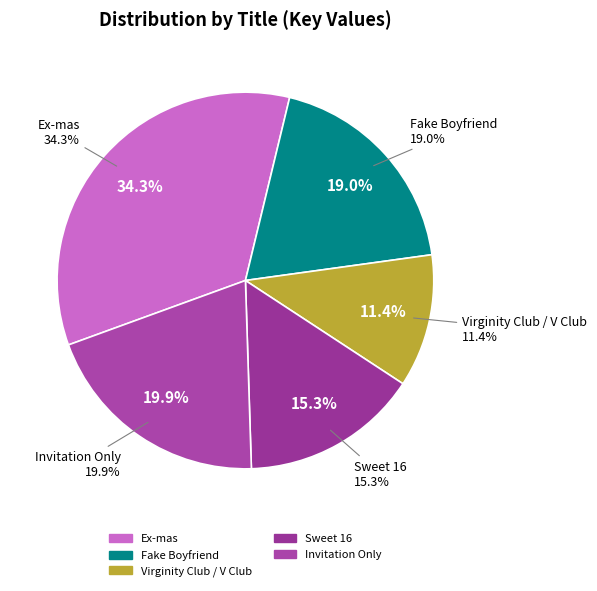

Which category has the biggest portion of the pie?

Ex-mas